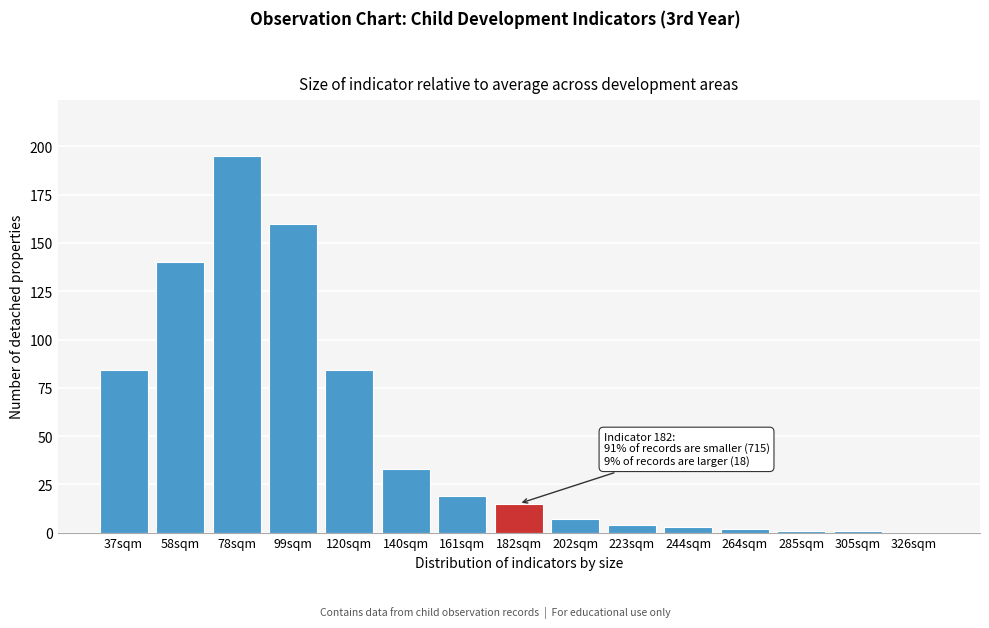

Reading right to left, list all the values displayed in this chart.

326sqm=0	305sqm=1	285sqm=1	264sqm=2	244sqm=3	223sqm=4	202sqm=7	182sqm=15	161sqm=19	140sqm=33	120sqm=84	99sqm=160	78sqm=195	58sqm=140	37sqm=84